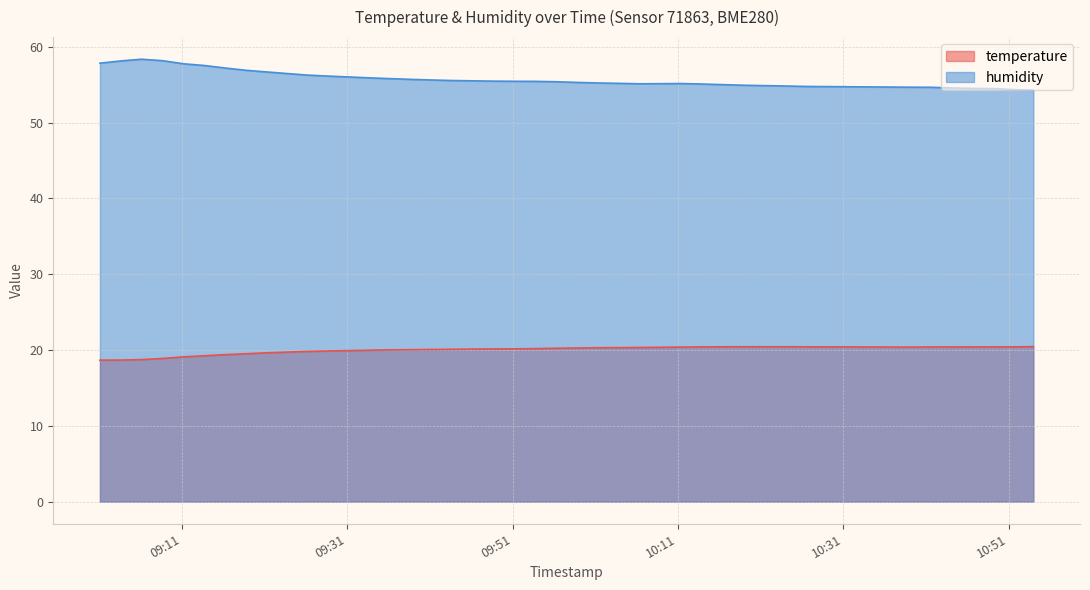

Where is the first local minimum for temperature?

2022-07-23T10:39:02